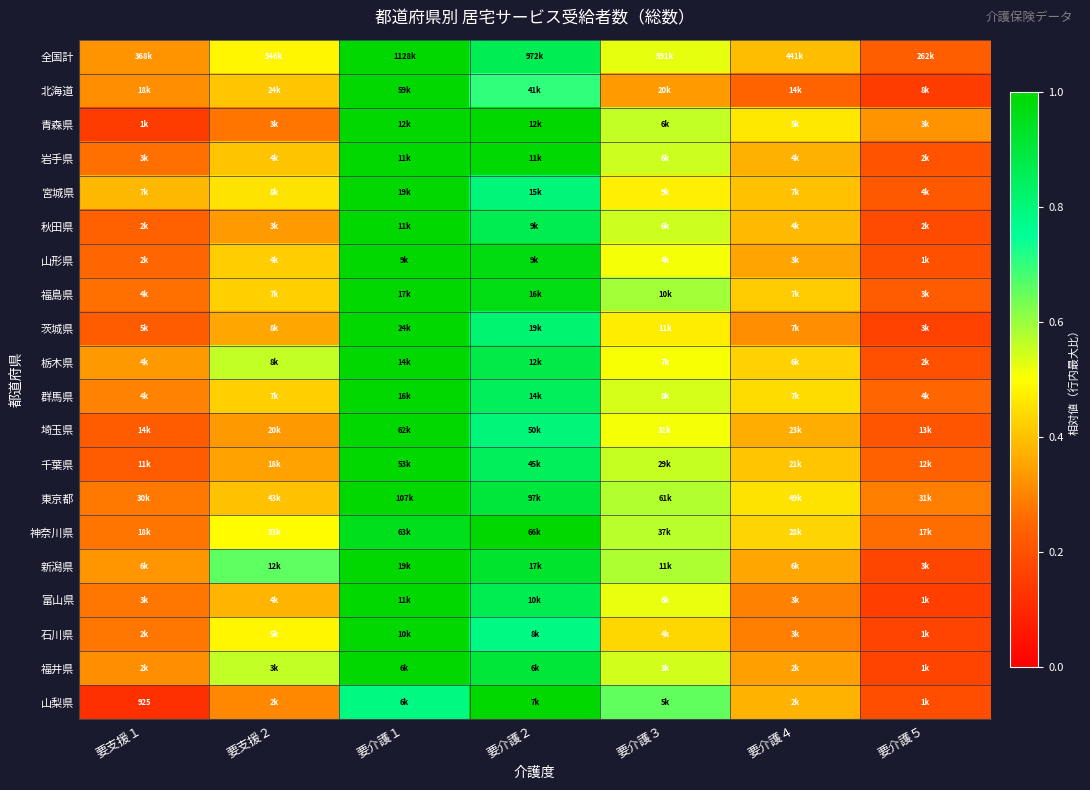

What is the maximum value for 栃木県?

1.0